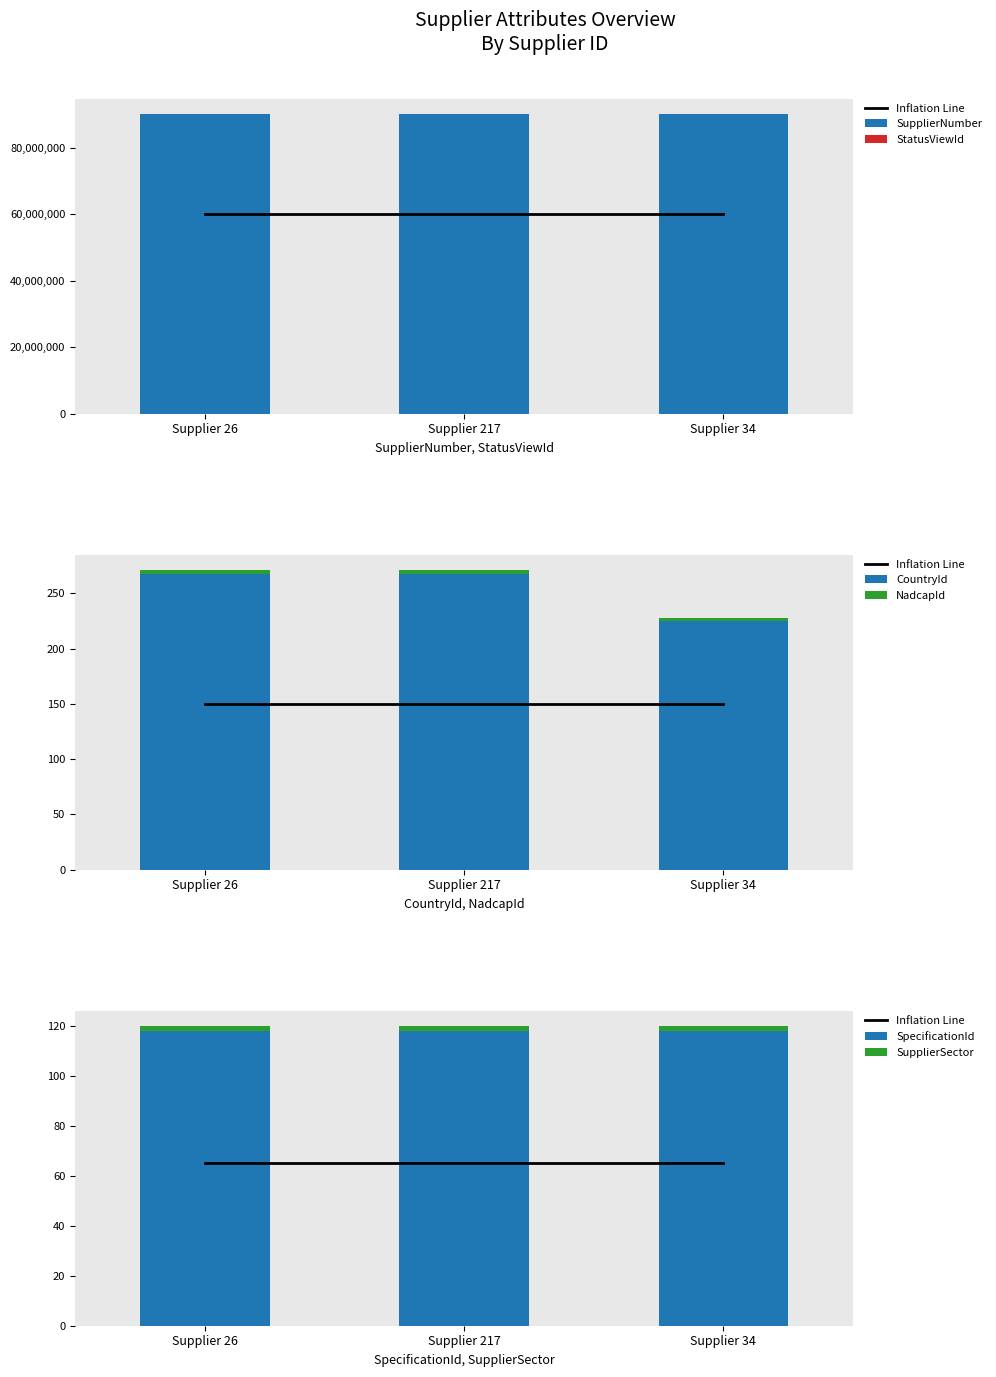

What is the maximum value for SupplierNumber?

90054958